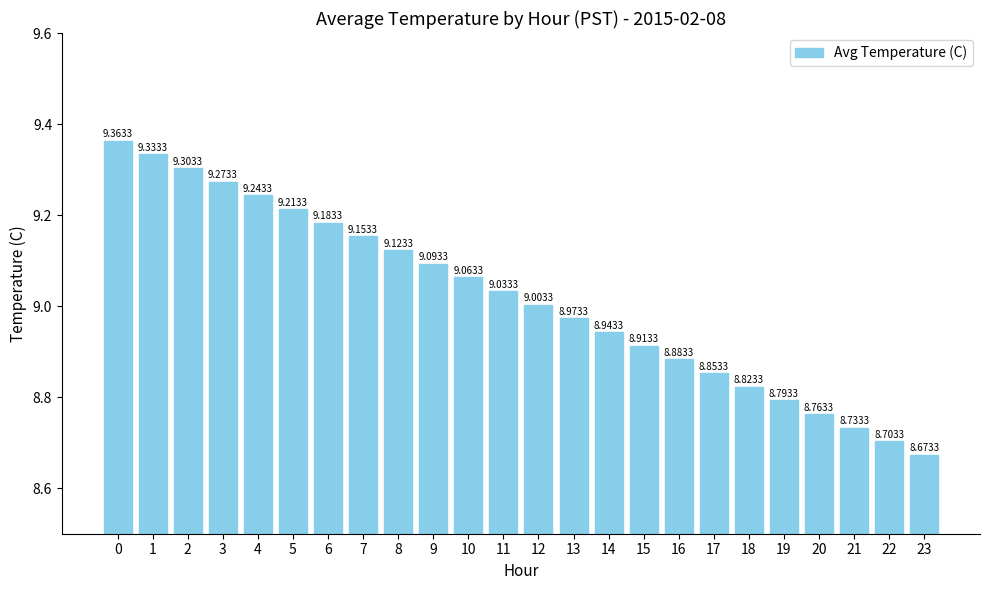

What is the greatest value displayed?

9.4